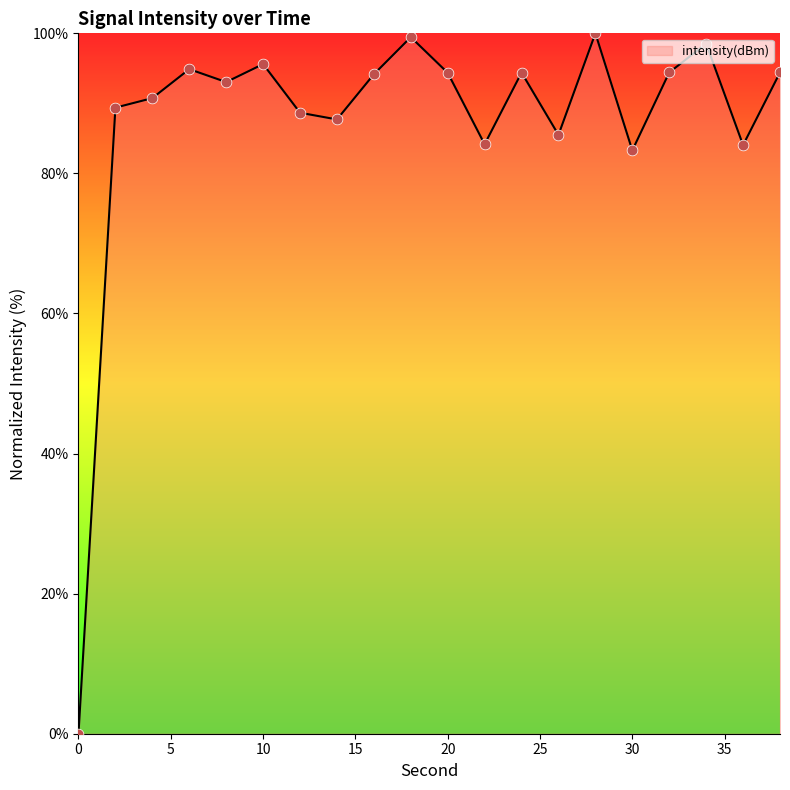

What is the greatest value displayed?

100.0